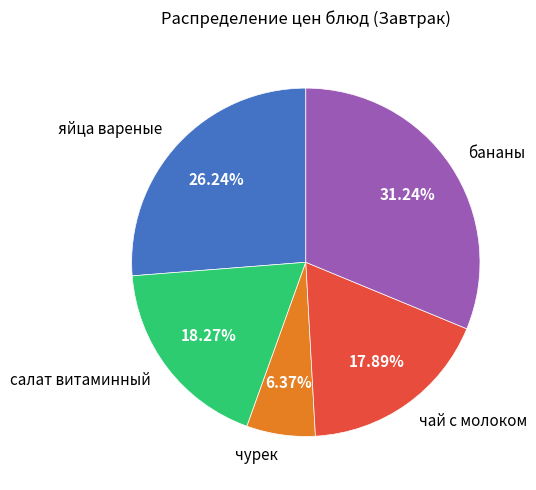

Does бананы represent more than half of the total?

No